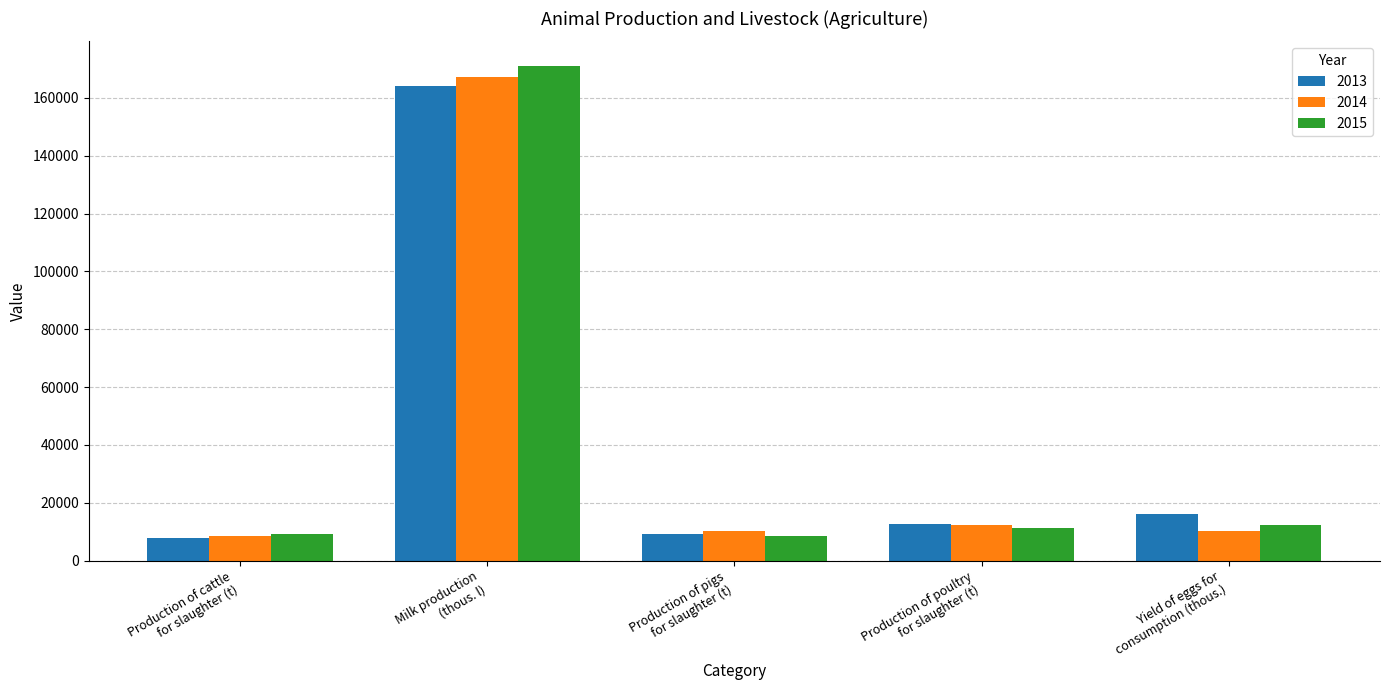

The value of 2015 at Milk production
(thous. l) is 171040.9. True or false?

True